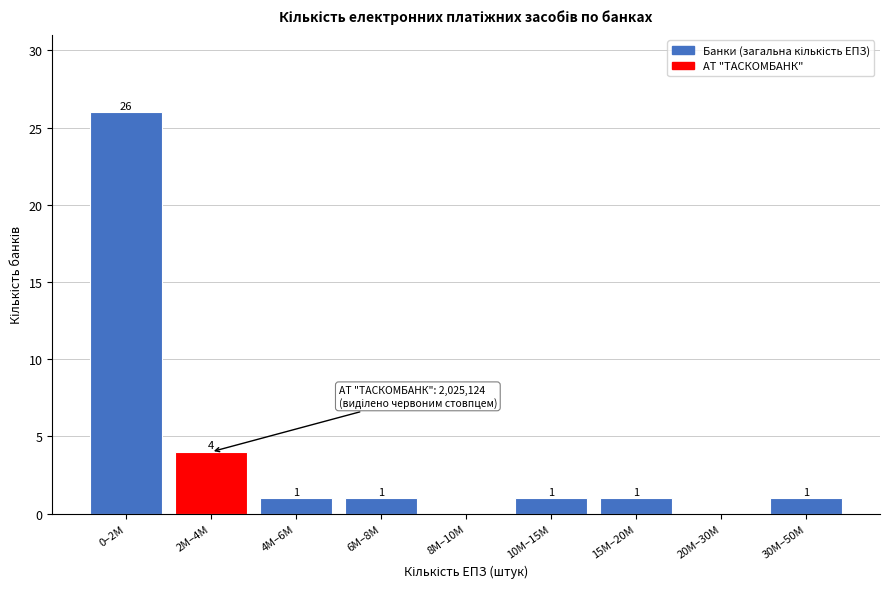

Reading left to right, list all the values displayed in this chart.

0–2M=26	2M–4M=4	4M–6M=1	6M–8M=1	8M–10M=0	10M–15M=1	15M–20M=1	20M–30M=0	30M–50M=1